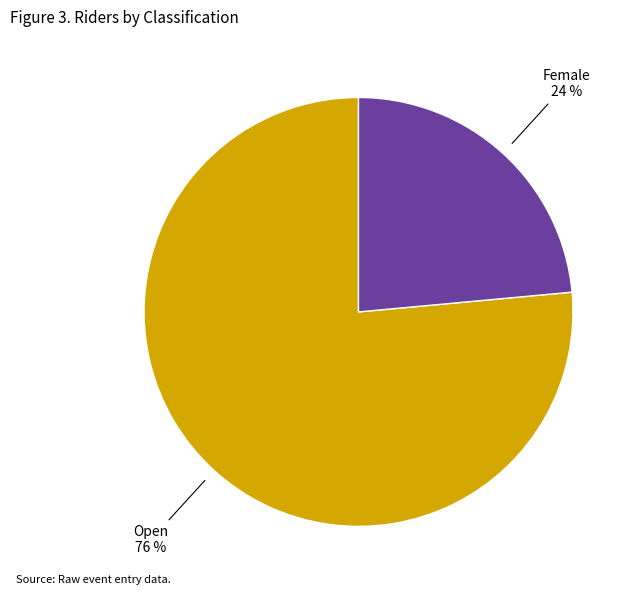

Does any single category account for the majority?

Yes